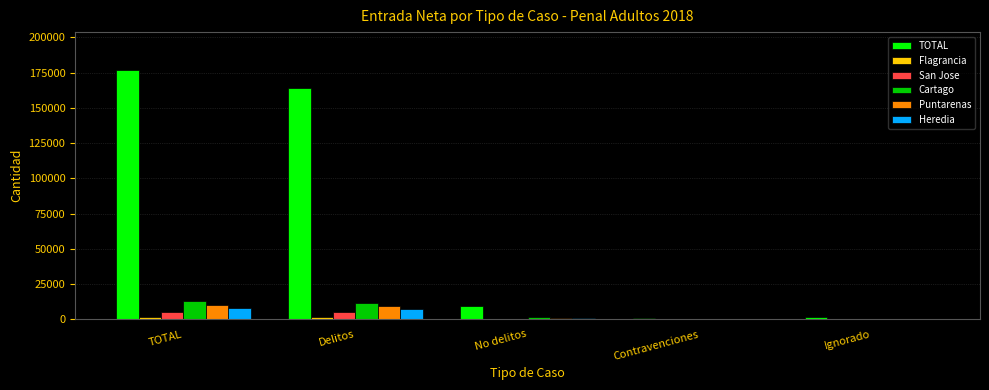

Which series has the largest total across all categories?

TOTAL